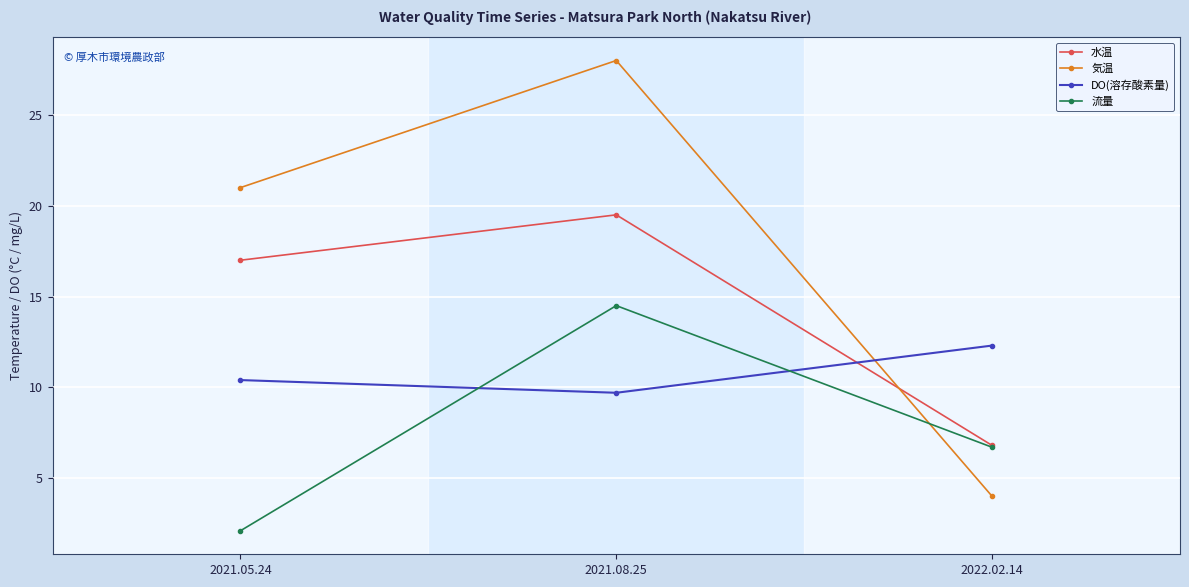

Is it true that 水温 equals 6.8 at 2022.02.14?

True